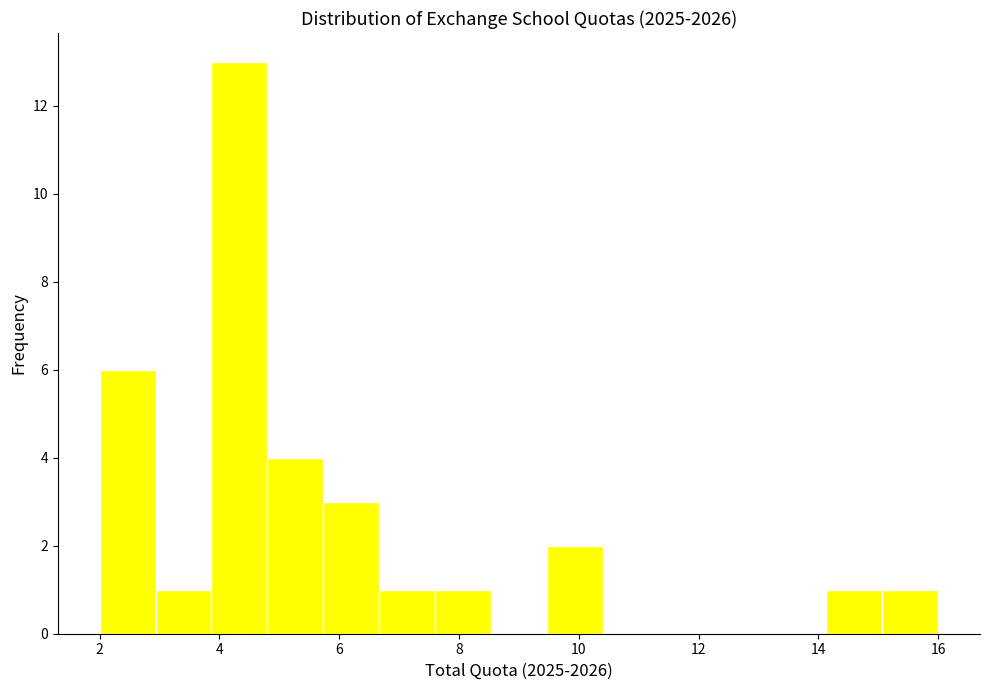

Reading left to right, list every bar in this chart as the range it spans on the x-axis followed by its height. Neither the bar edges nor the heights are printed on the chart, so give them approximately, as read against the axes.

2.0 to 3.0: 6
3.0 to 3.8: 1
3.8 to 4.8: 13
4.8 to 5.8: 4
5.8 to 6.6: 3
6.6 to 7.6: 1
7.6 to 8.6: 1
8.6 to 9.4: 0
9.4 to 10.4: 2
10.4 to 11.4: 0
11.4 to 12.2: 0
12.2 to 13.2: 0
13.2 to 14.2: 0
14.2 to 15.0: 1
15.0 to 16.0: 1